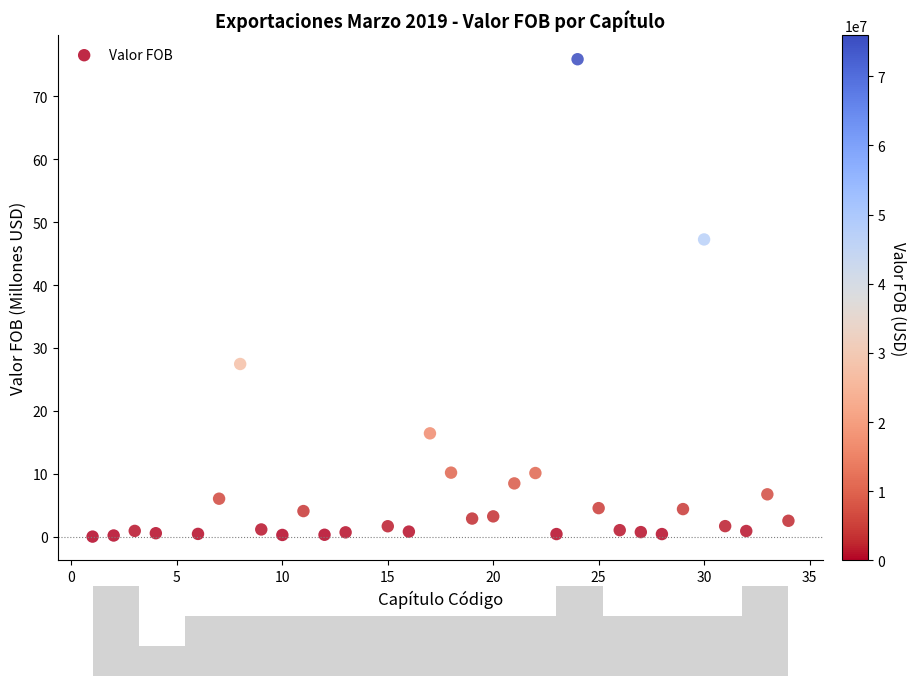

What is the range of X values (max minus min)?

33.0